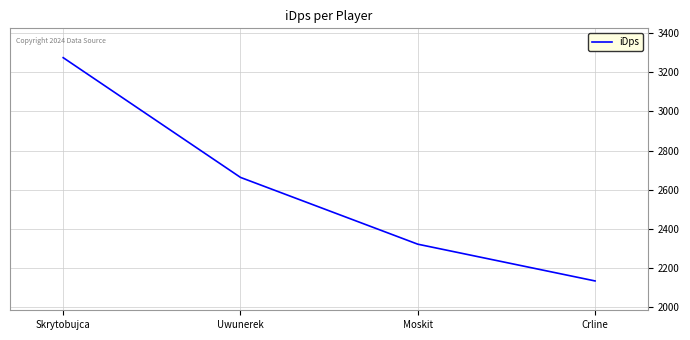

What is the sum of the values at Moskit and Crline?

4454.7